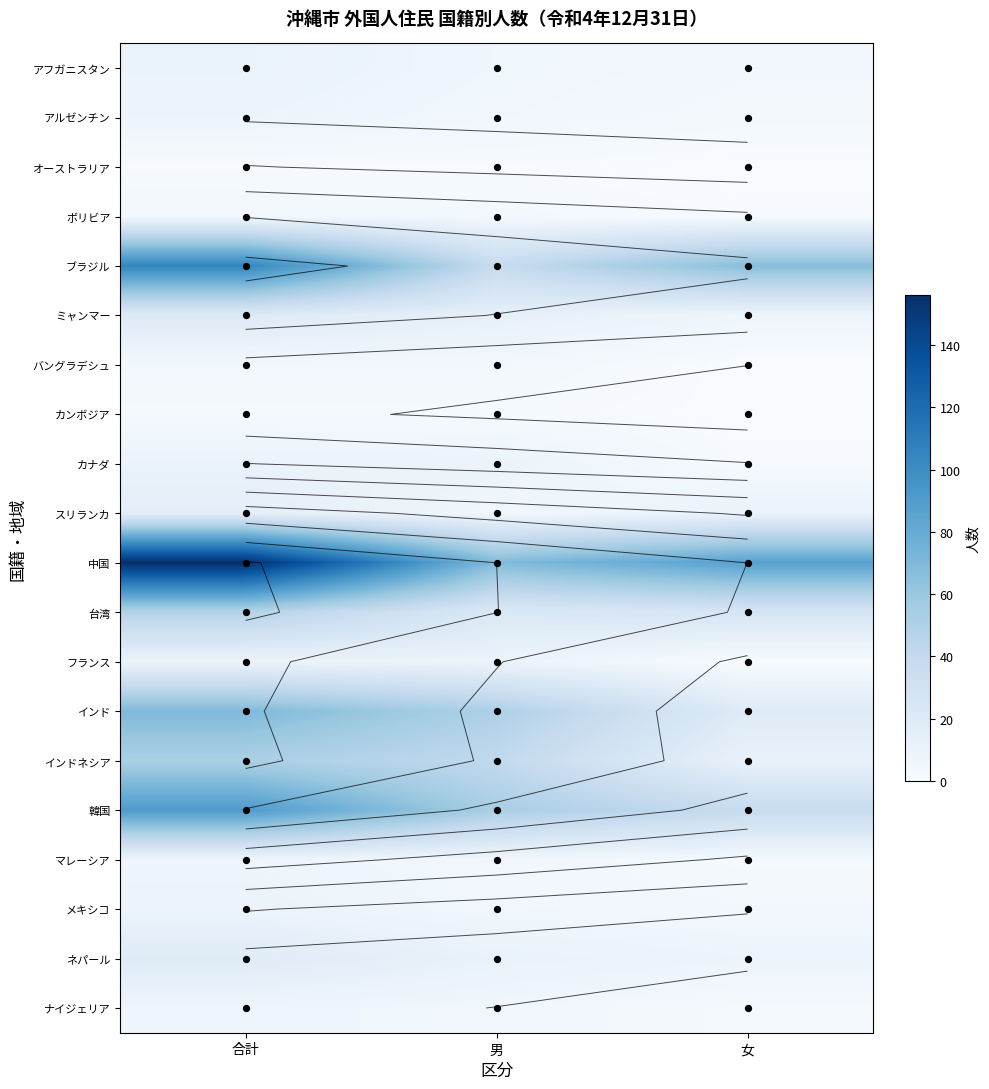

At 女, list the series in order from largest to smallest.

中国, ブラジル, 韓国, 台湾, インド, インドネシア, スリランカ, ネパール, ミャンマー, アフガニスタン, メキシコ, アルゼンチン, マレーシア, ナイジェリア, ボリビア, カナダ, オーストラリア, バングラデシュ, カンボジア, フランス